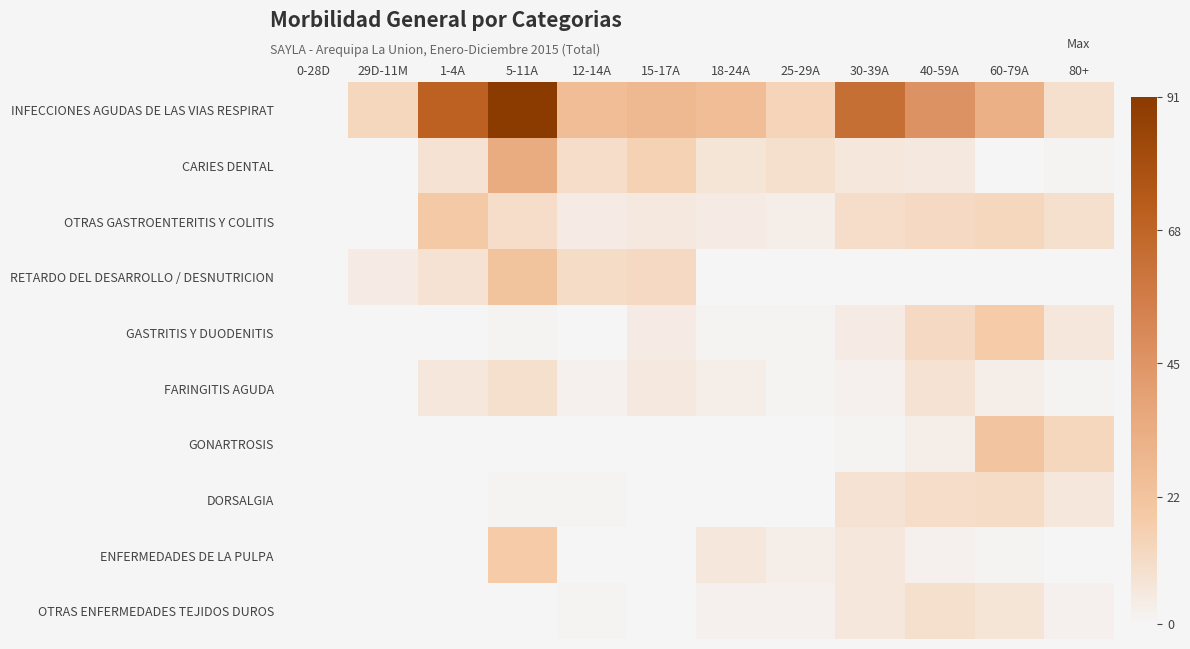

Reading left to right, extract all data points from this chart.

INFECCIONES AGUDAS DE LAS VIAS RESPIRAT: 0-28D=0	29D-11M=13	1-4A=70	5-11A=91	12-14A=25	15-17A=28	18-24A=25	25-29A=14	30-39A=63	40-59A=46	60-79A=32	80+=9
CARIES DENTAL: 0-28D=0	29D-11M=0	1-4A=8	5-11A=34	12-14A=10	15-17A=15	18-24A=7	25-29A=9	30-39A=6	40-59A=5	60-79A=0	80+=1
OTRAS GASTROENTERITIS Y COLITIS: 0-28D=0	29D-11M=0	1-4A=19	5-11A=10	12-14A=4	15-17A=5	18-24A=4	25-29A=3	30-39A=10	40-59A=12	60-79A=13	80+=9
RETARDO DEL DESARROLLO / DESNUTRICION: 0-28D=0	29D-11M=4	1-4A=8	5-11A=22	12-14A=11	15-17A=12	18-24A=0	25-29A=0	30-39A=0	40-59A=0	60-79A=0	80+=0
GASTRITIS Y DUODENITIS: 0-28D=0	29D-11M=0	1-4A=0	5-11A=1	12-14A=0	15-17A=4	18-24A=1	25-29A=1	30-39A=4	40-59A=12	60-79A=18	80+=6
FARINGITIS AGUDA: 0-28D=0	29D-11M=0	1-4A=6	5-11A=9	12-14A=2	15-17A=5	18-24A=3	25-29A=1	30-39A=2	40-59A=8	60-79A=3	80+=1
GONARTROSIS: 0-28D=0	29D-11M=0	1-4A=0	5-11A=0	12-14A=0	15-17A=0	18-24A=0	25-29A=0	30-39A=1	40-59A=3	60-79A=21	80+=13
DORSALGIA: 0-28D=0	29D-11M=0	1-4A=0	5-11A=1	12-14A=1	15-17A=0	18-24A=0	25-29A=0	30-39A=8	40-59A=10	60-79A=11	80+=6
ENFERMEDADES DE LA PULPA: 0-28D=0	29D-11M=0	1-4A=0	5-11A=18	12-14A=0	15-17A=0	18-24A=6	25-29A=3	30-39A=6	40-59A=2	60-79A=1	80+=0
OTRAS ENFERMEDADES TEJIDOS DUROS: 0-28D=0	29D-11M=0	1-4A=0	5-11A=0	12-14A=1	15-17A=0	18-24A=2	25-29A=2	30-39A=6	40-59A=9	60-79A=7	80+=2